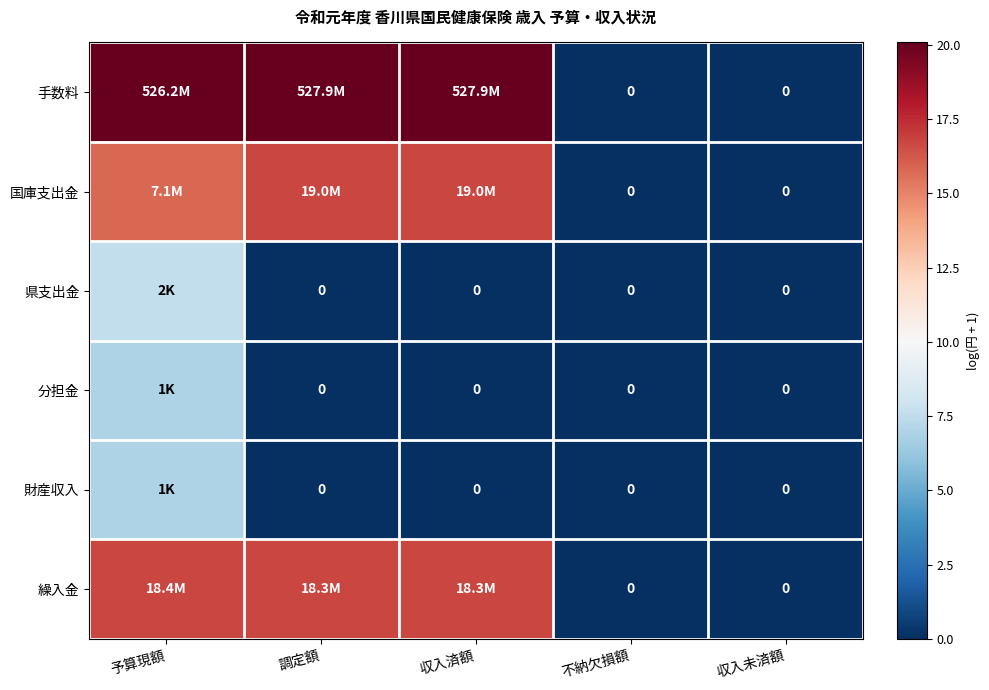

The value of 県支出金 at 収入未済額 is 4.0. True or false?

False